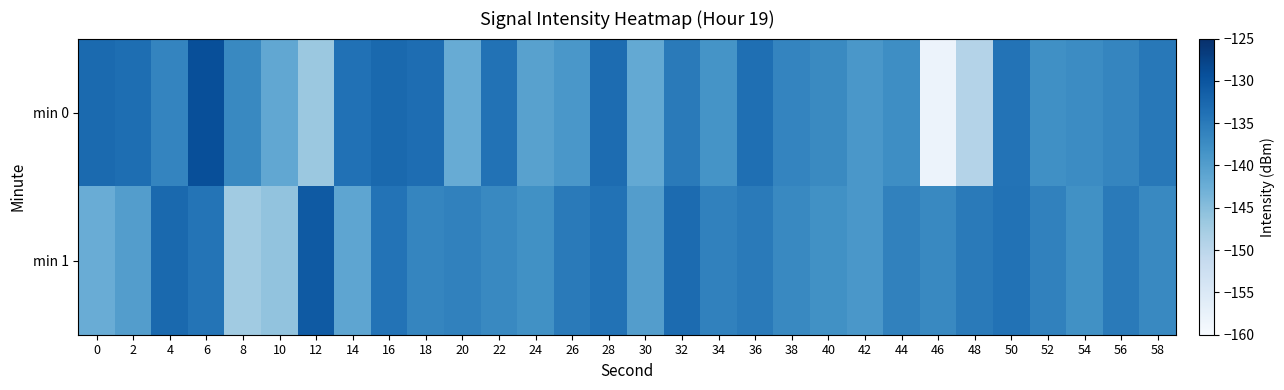

Reading right to left, transcribe all the data shown in this chart.

min 0: 58=-134.8	56=-136.6	54=-137.3	52=-138.0	50=-134.1	48=-149.3	46=-158.1	44=-137.7	42=-139.0	40=-137.0	38=-136.4	36=-133.6	34=-138.4	32=-135.0	30=-141.8	28=-133.1	26=-139.0	24=-140.5	22=-133.9	20=-142.1	18=-133.3	16=-132.8	14=-133.8	12=-146.7	10=-141.4	8=-136.9	6=-129.1	4=-136.4	2=-133.4	0=-132.8
min 1: 58=-137.0	56=-135.0	54=-138.0	52=-136.0	50=-134.0	48=-135.0	46=-137.0	44=-136.0	42=-139.0	40=-138.0	38=-137.0	36=-135.0	34=-136.0	32=-133.0	30=-140.0	28=-134.0	26=-135.0	24=-138.0	22=-137.0	20=-136.0	18=-136.6	16=-134.1	14=-141.2	12=-130.7	10=-145.8	8=-147.2	6=-134.2	4=-132.7	2=-140.0	0=-142.3